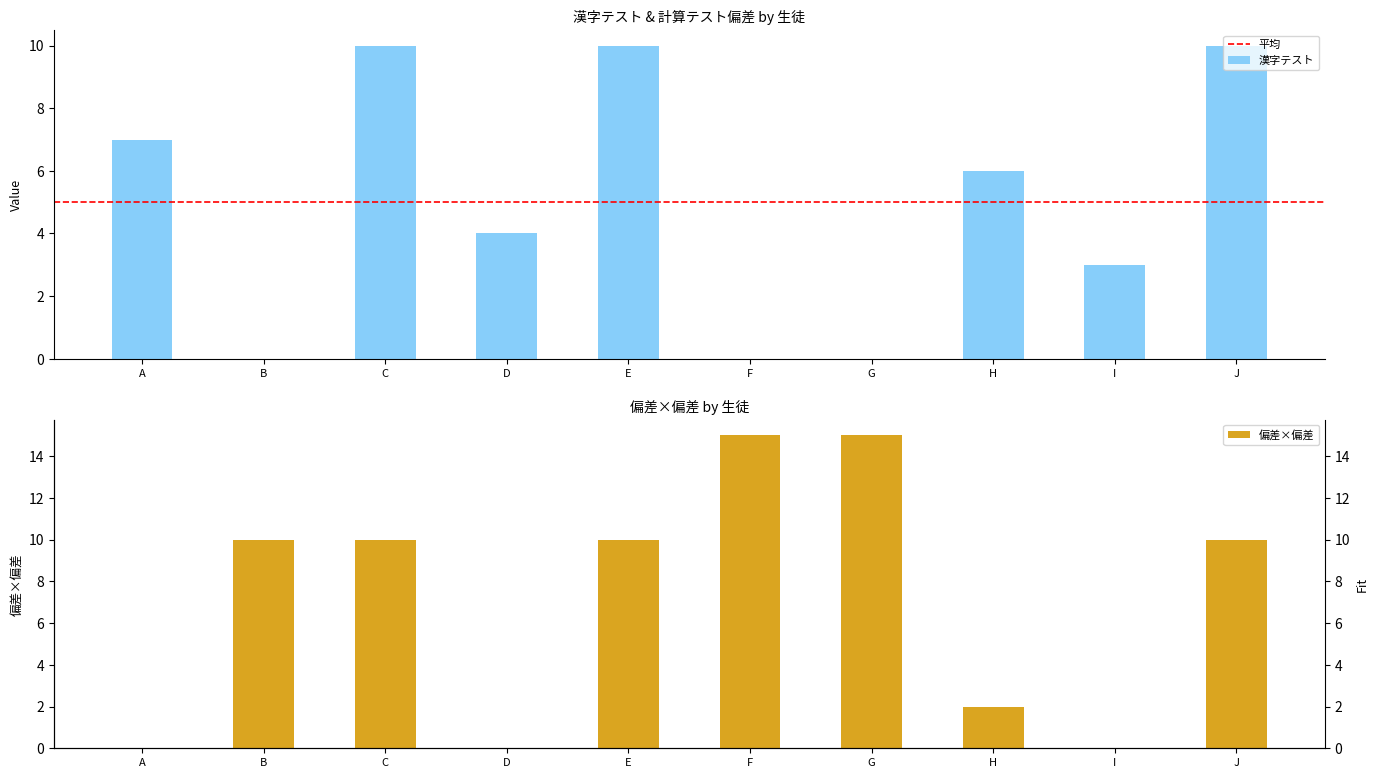

Reading left to right, extract all data points from this chart.

漢字テスト: A=7	B=0	C=10	D=4	E=10	F=0	G=0	H=6	I=3	J=10
偏差×偏差: A=0	B=10	C=10	D=0	E=10	F=15	G=15	H=2	I=0	J=10